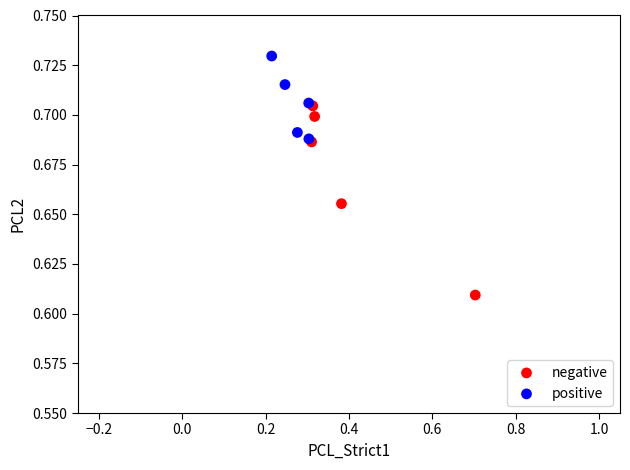

Which series contains the highest Y value?

positive